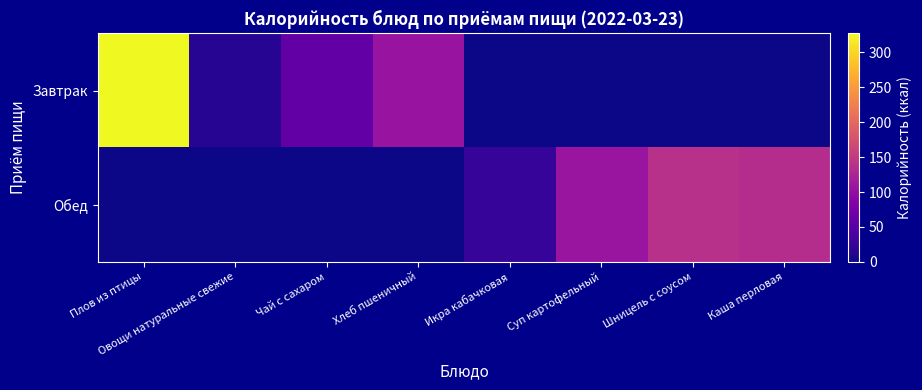

At how many categories does at least one series exceed 179?

1